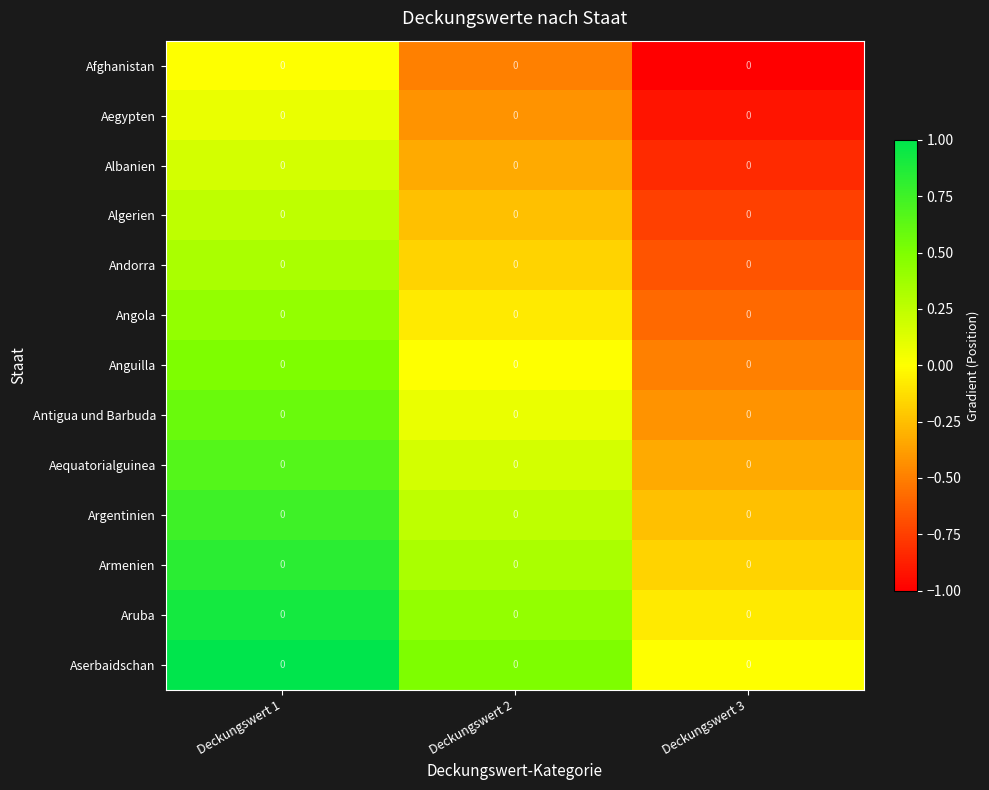

At which category is the sum across all series the highest?

Deckungswert 1